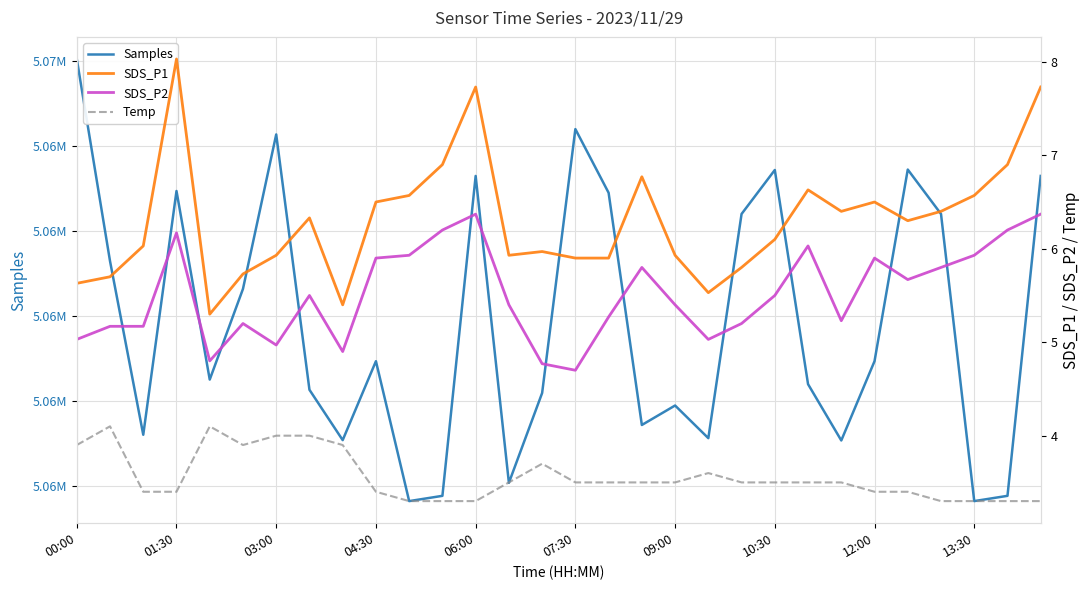

What is the highest value of the Samples series?

5065020.0